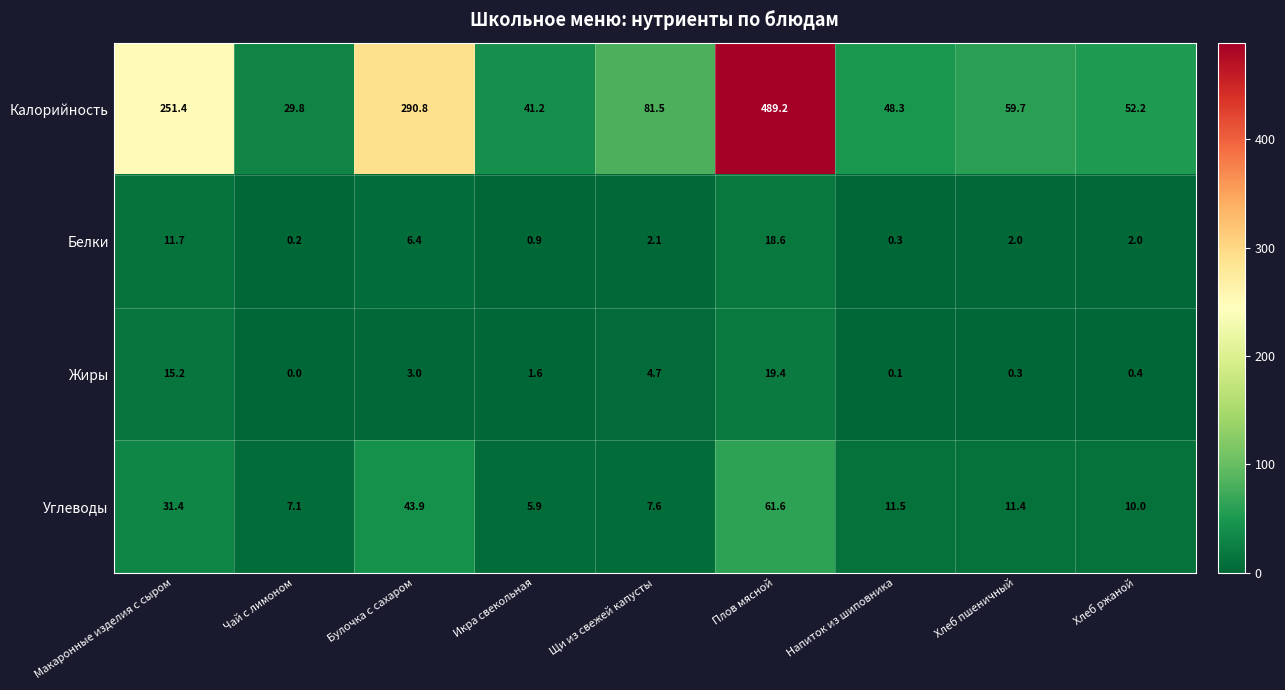

Where is Белки nearest to the value 9?

Булочка с сахаром